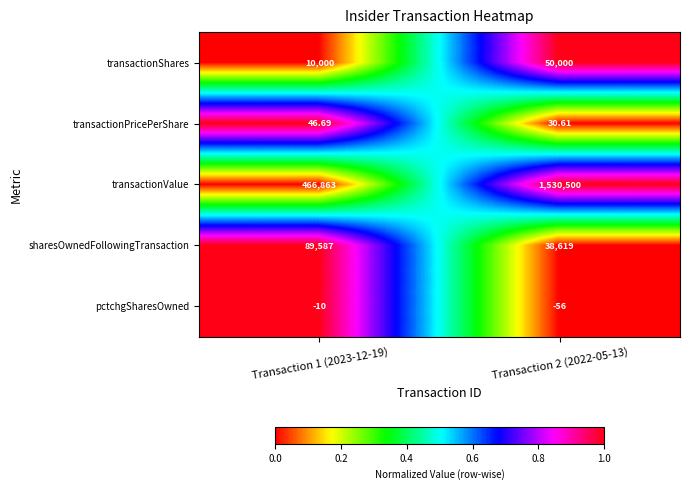

Rank the series at Transaction 1 (2023-12-19) from lowest to highest value.

pctchgSharesOwned, transactionPricePerShare, transactionShares, sharesOwnedFollowingTransaction, transactionValue